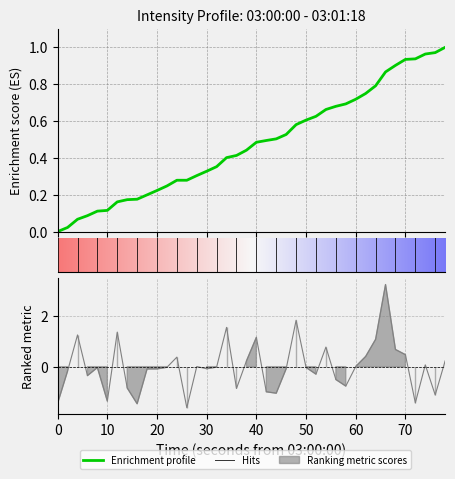

What is the minimum value shown in the chart?

-1.6